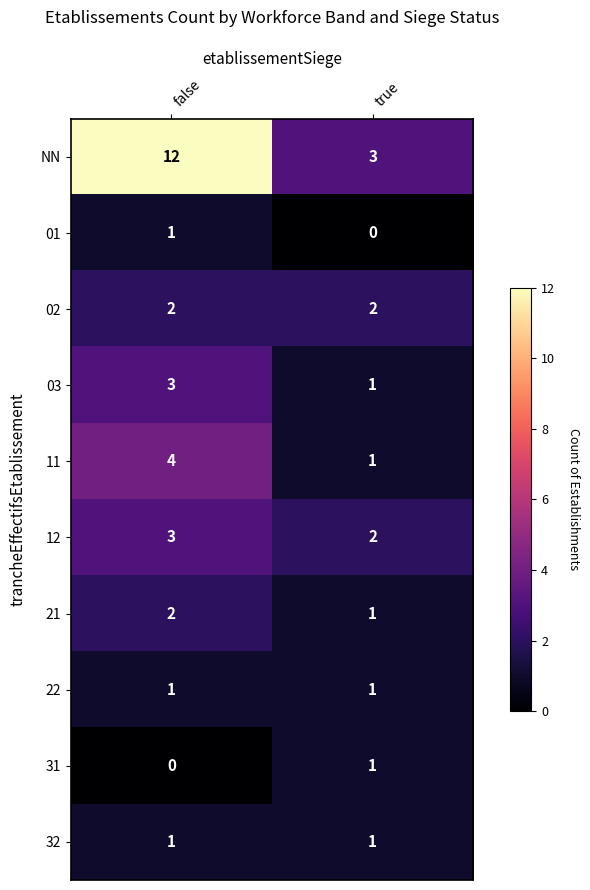

Reading left to right, list all the values displayed in this chart.

NN: false=12	true=3
01: false=1	true=0
02: false=2	true=2
03: false=3	true=1
11: false=4	true=1
12: false=3	true=2
21: false=2	true=1
22: false=1	true=1
31: false=0	true=1
32: false=1	true=1